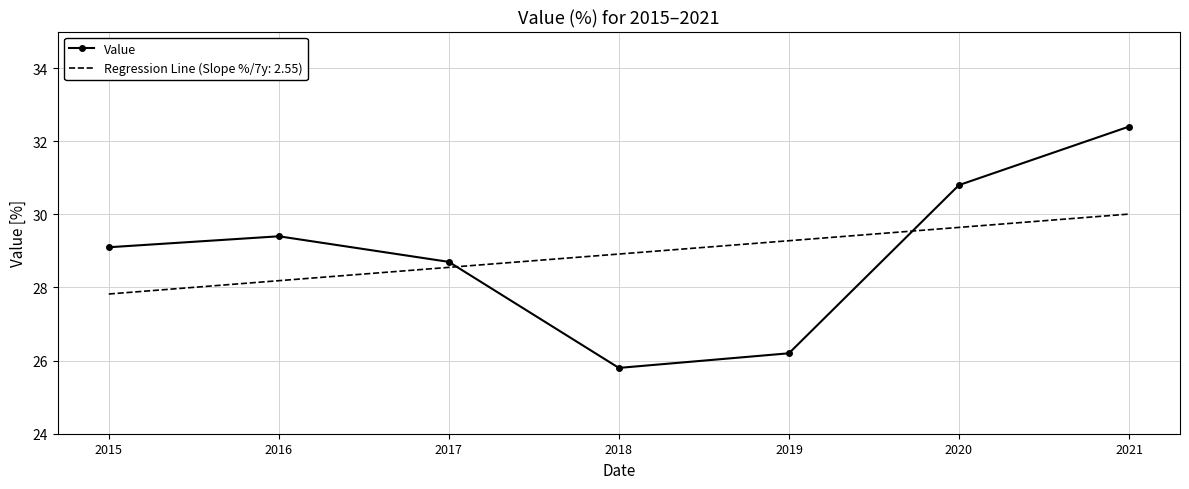

List the series in order of their peak value, lowest first.

Regression Line (Slope %/7y: 2.55), Value